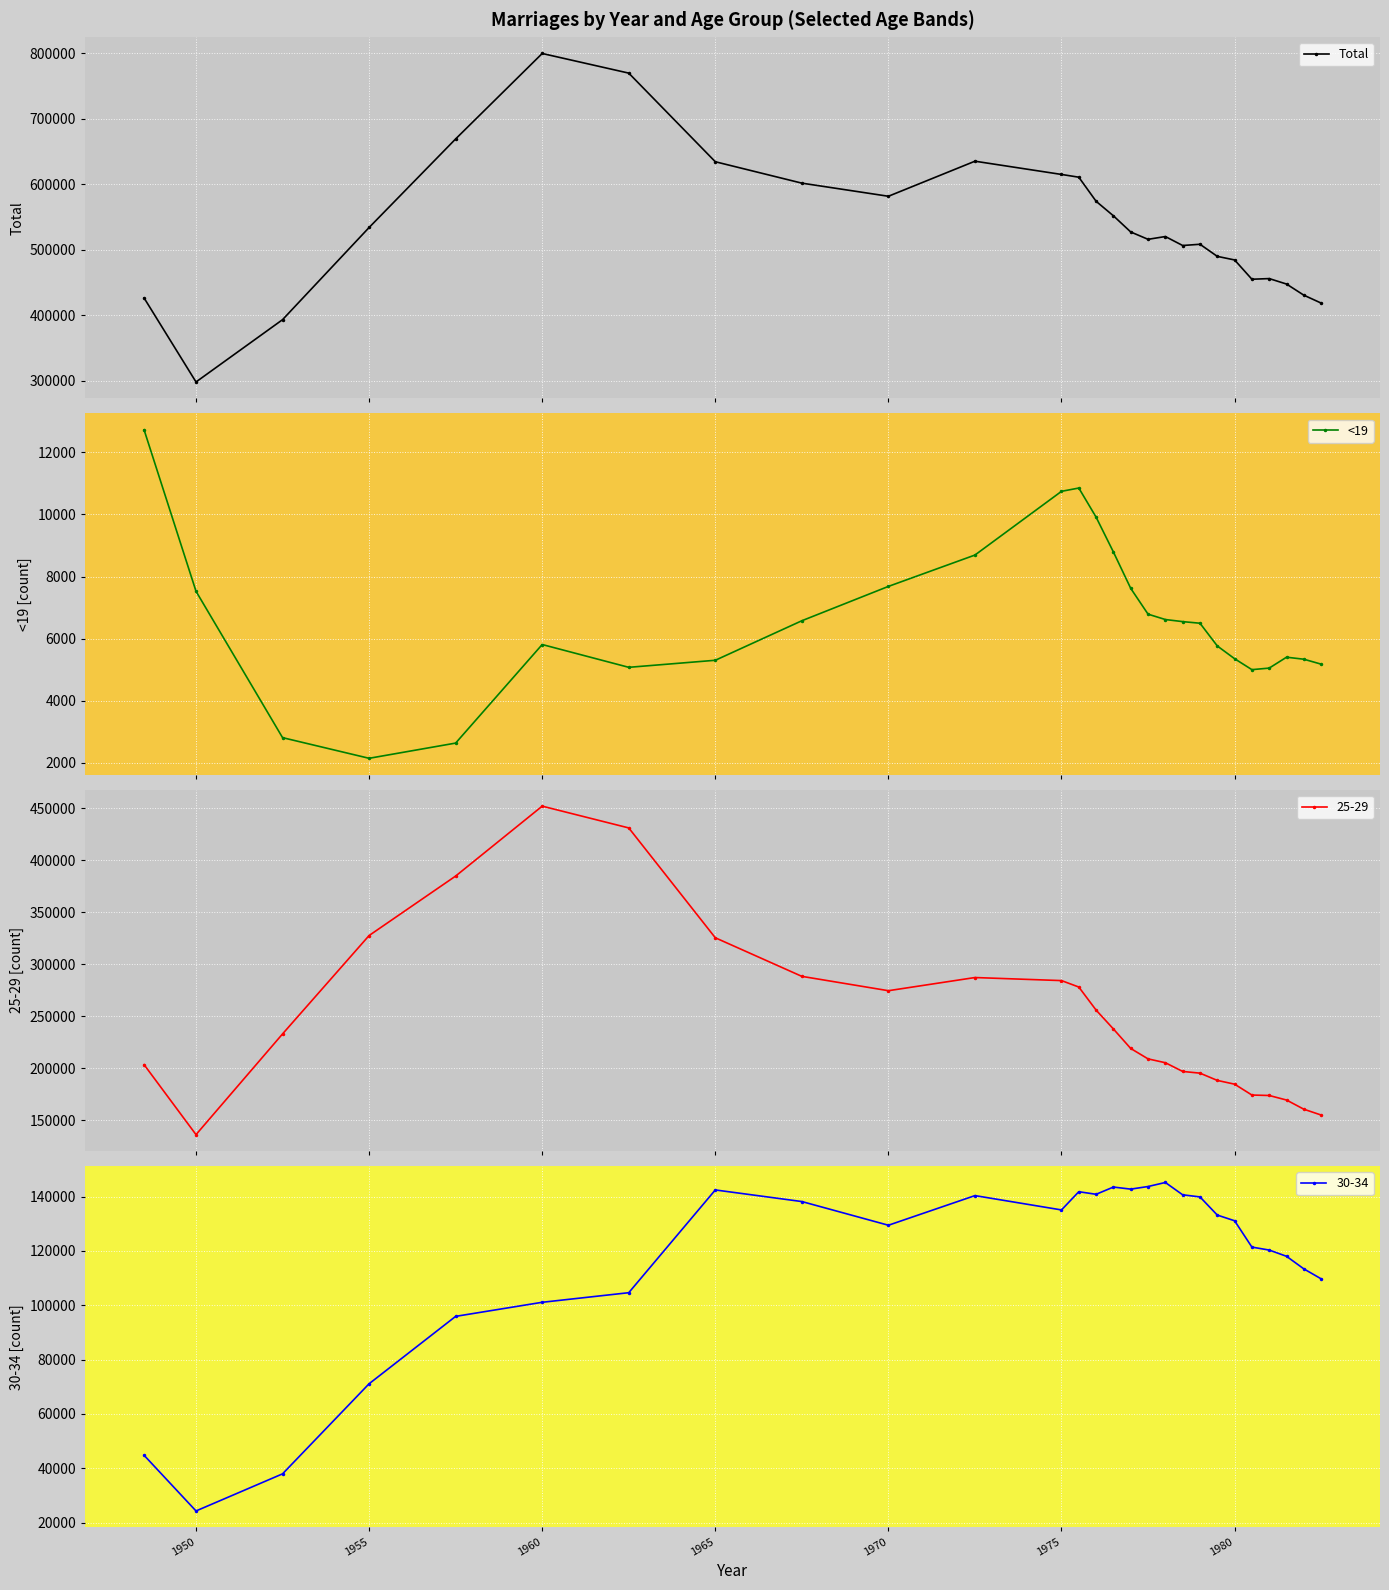

What is the minimum value for Total?

298124